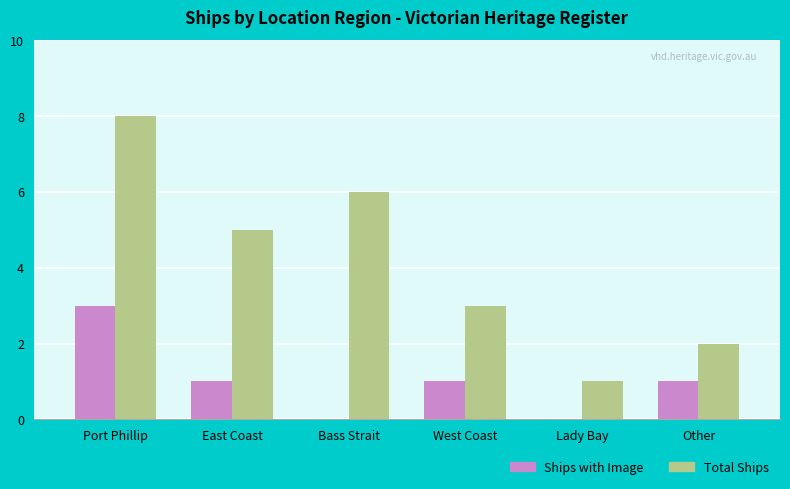

What is the sum of all Total Ships values?

25